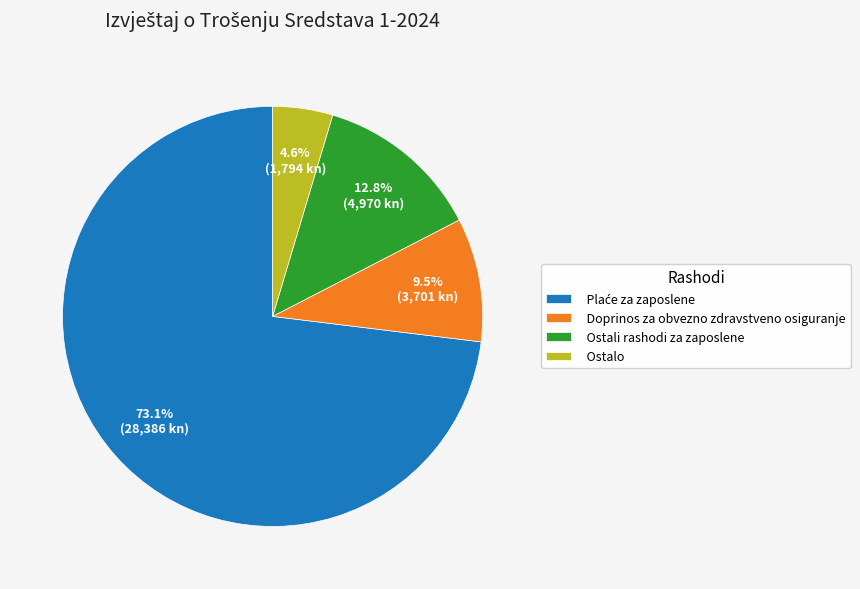

Which category has the smallest portion of the pie?

Ostalo